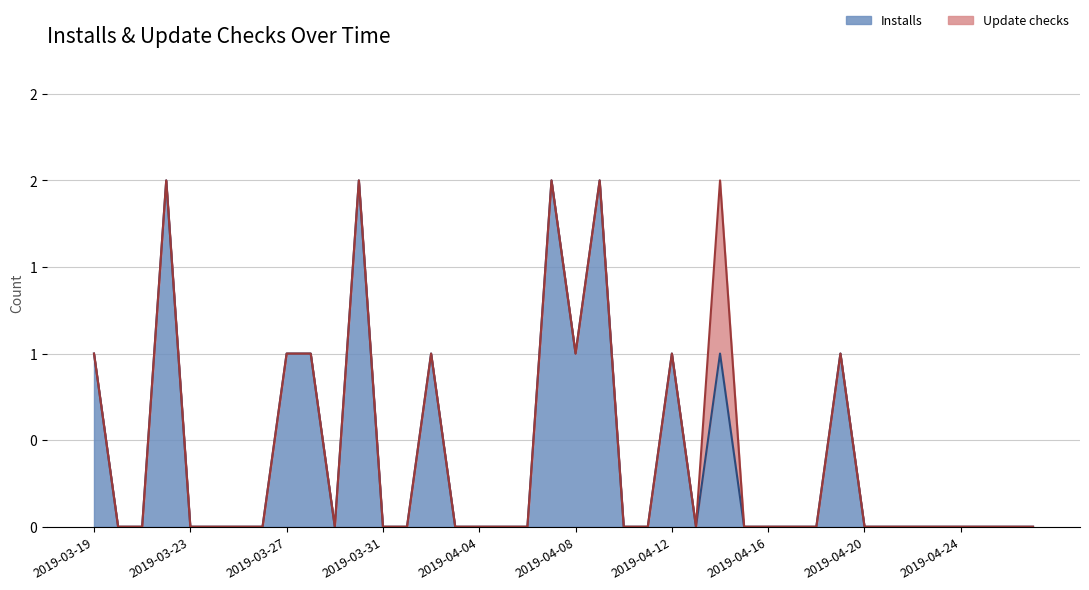

The chart shows a value of 0 at 2019-04-06. True or false?

True